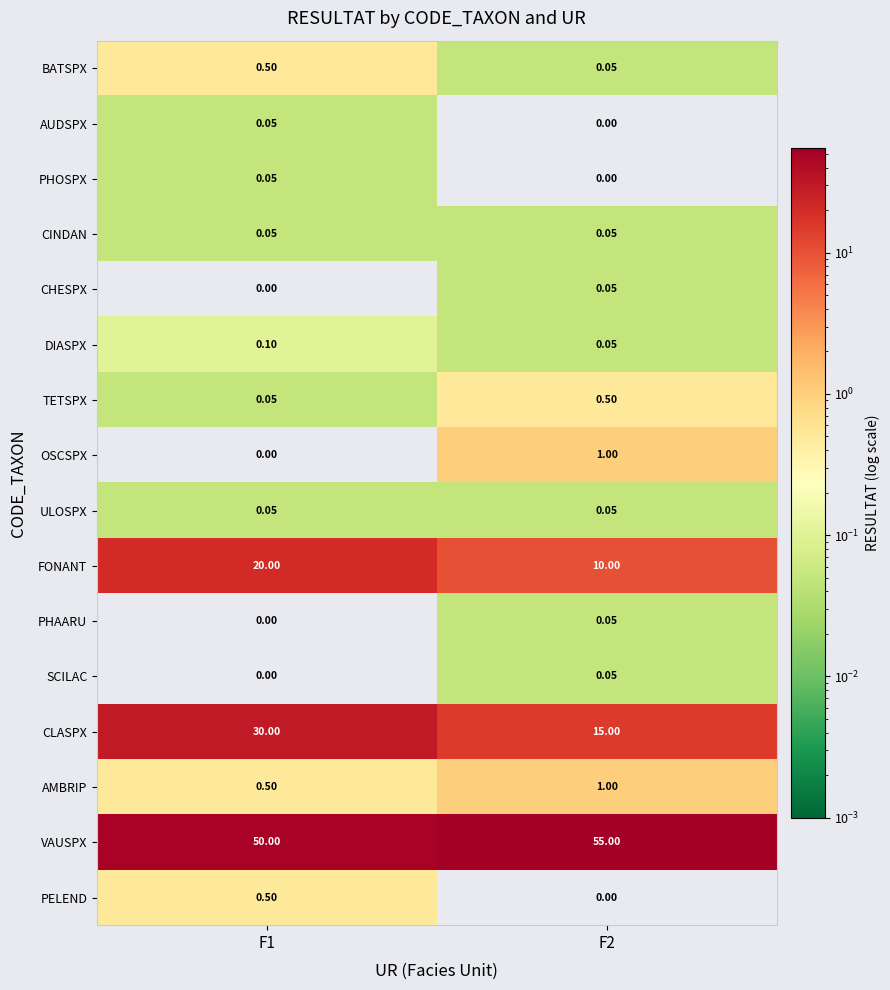

Which series has the largest range (max minus min)?

CLASPX